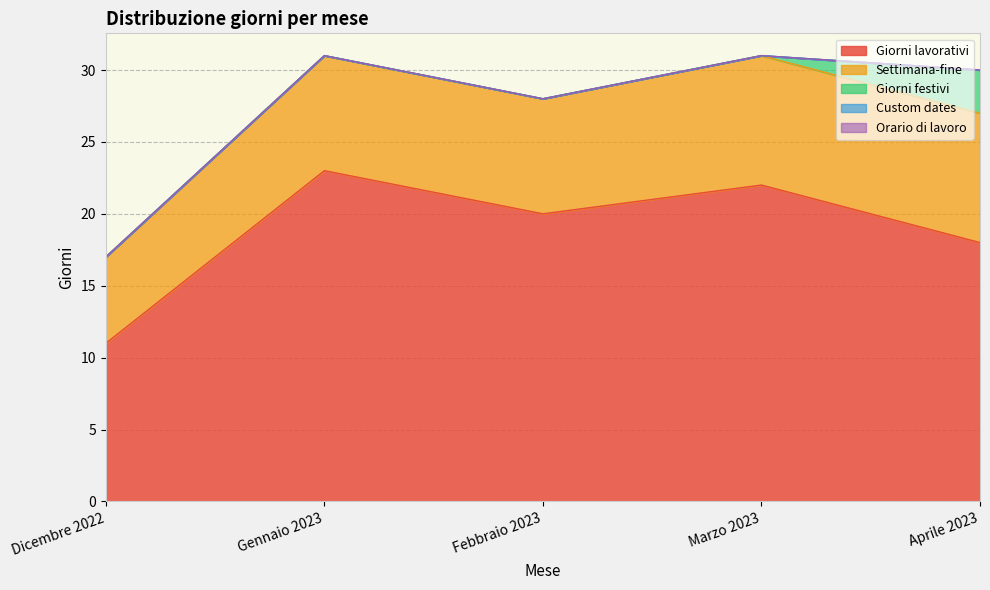

What is the label of the 3rd point from the right?

Febbraio 2023